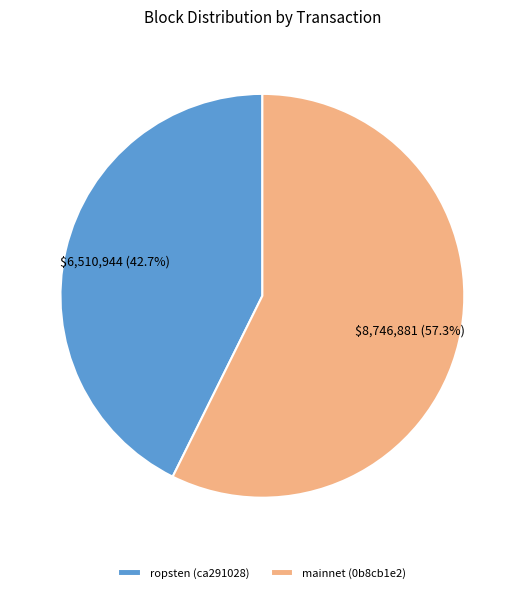

How many segments does this pie chart have?

2